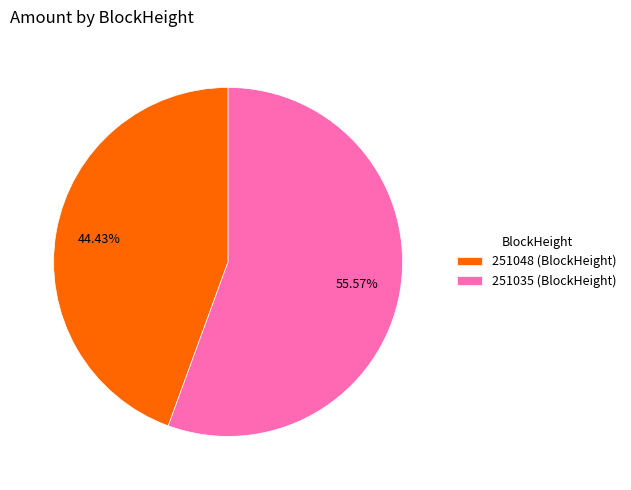

To the nearest percent, what percentage of the pie is 251035?

56%